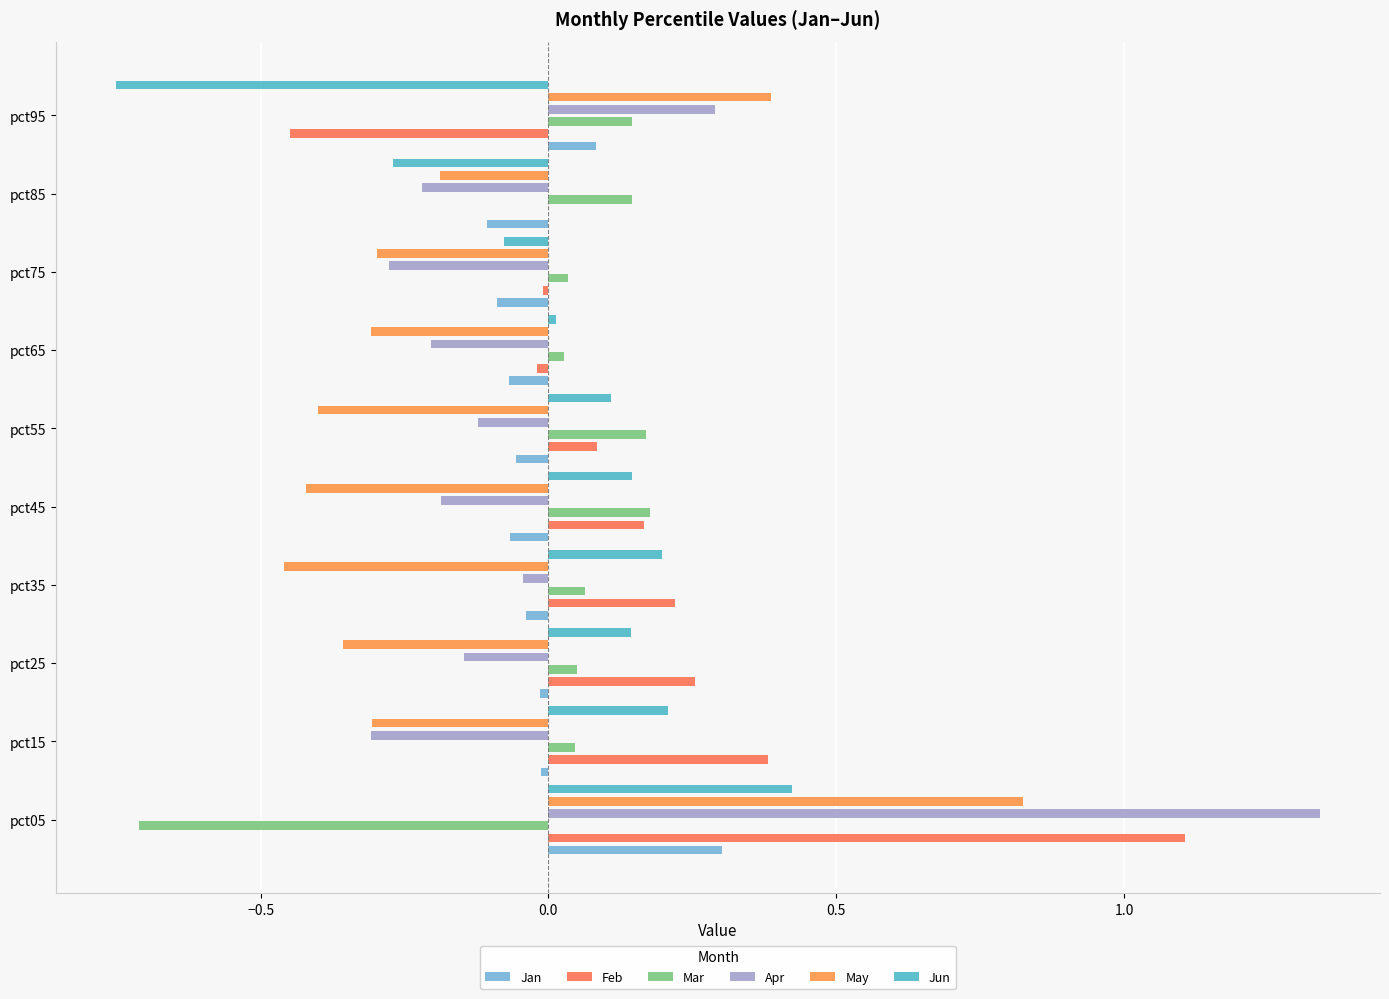

The May series shows -0.2 at pct85. True or false?

True